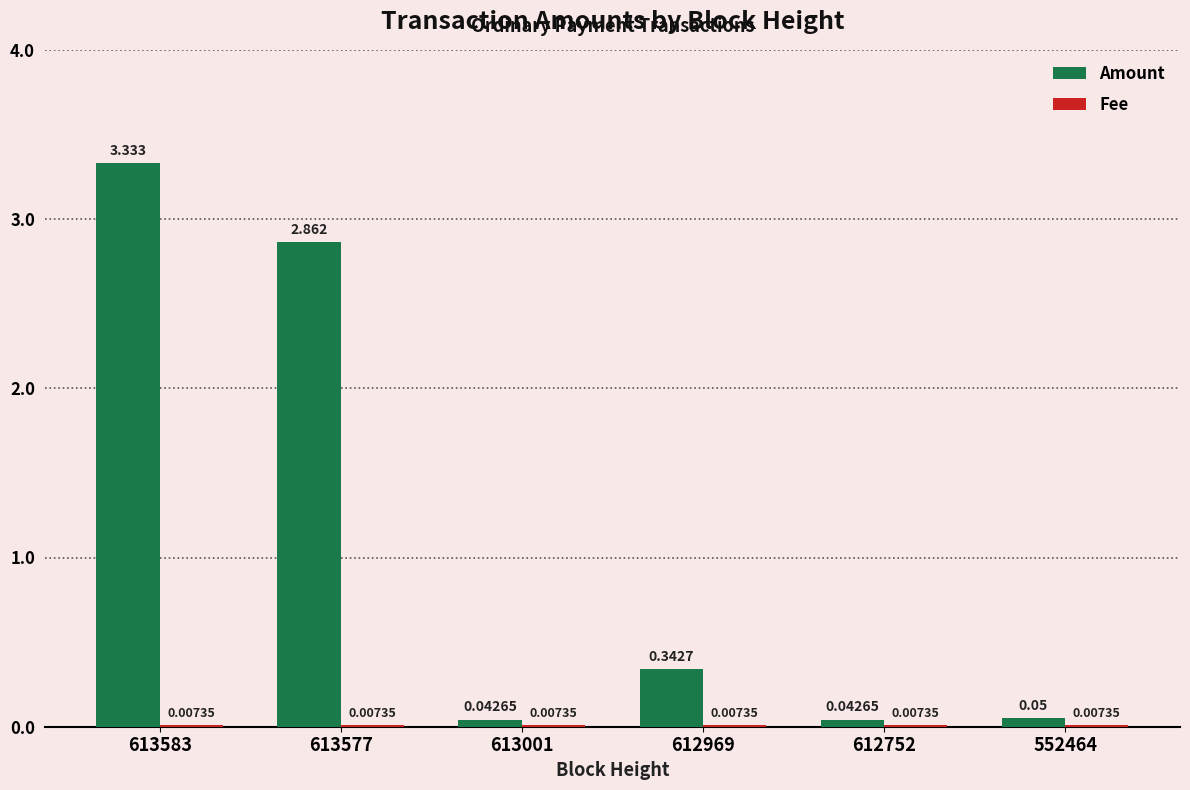

Which series changed the most between 613577 and 613001?

Amount